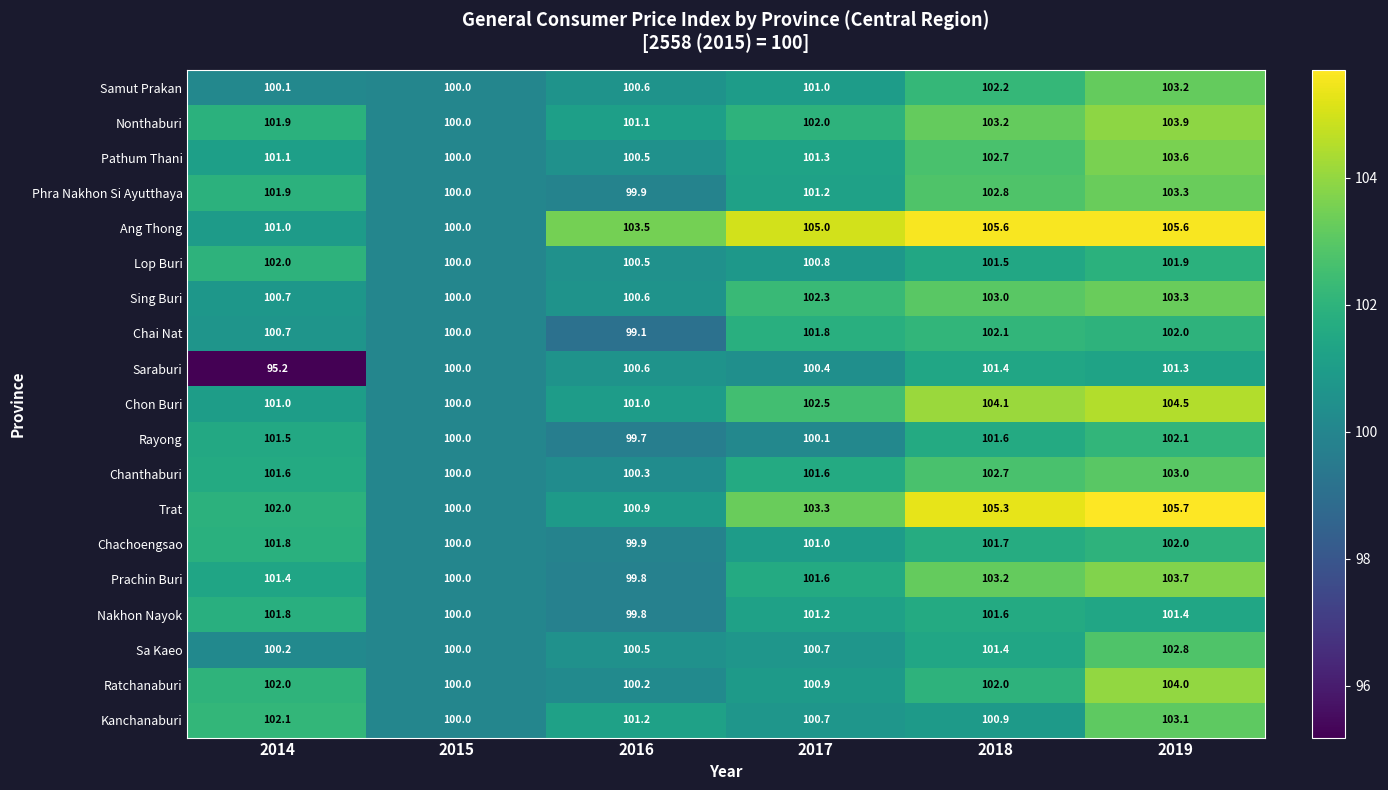

At which label is Chon Buri closest to 102?

2017